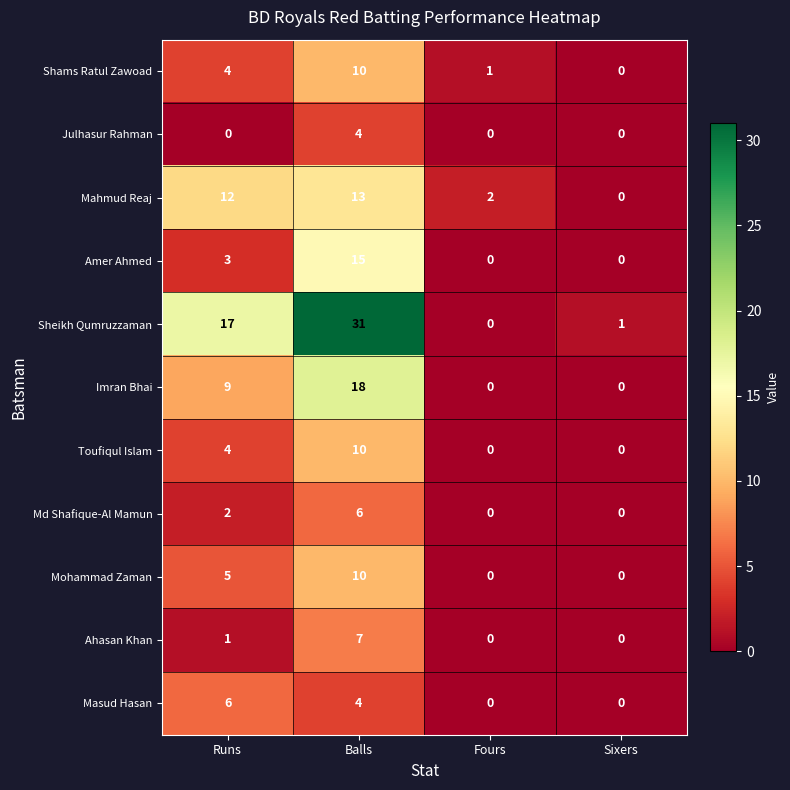

The value of Imran Bhai at Balls is 12. True or false?

False